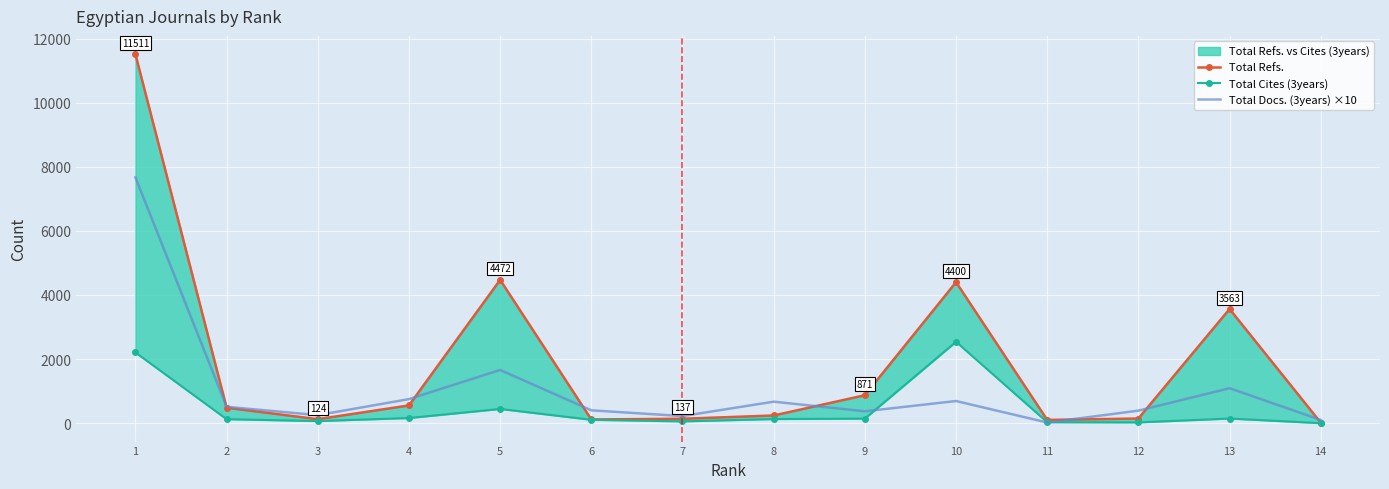

Which series has the widest spread of values?

Total Refs.